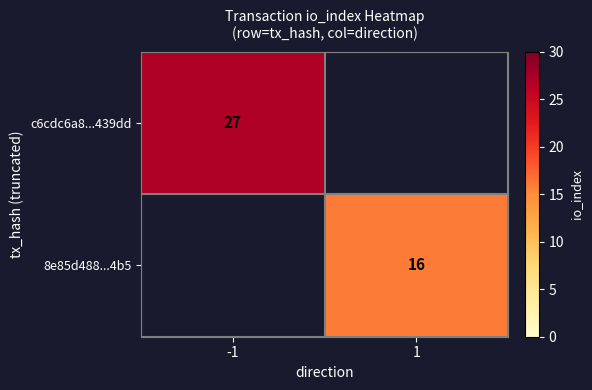

The c6cdc6a8...439dd series shows 15 at -1. True or false?

False